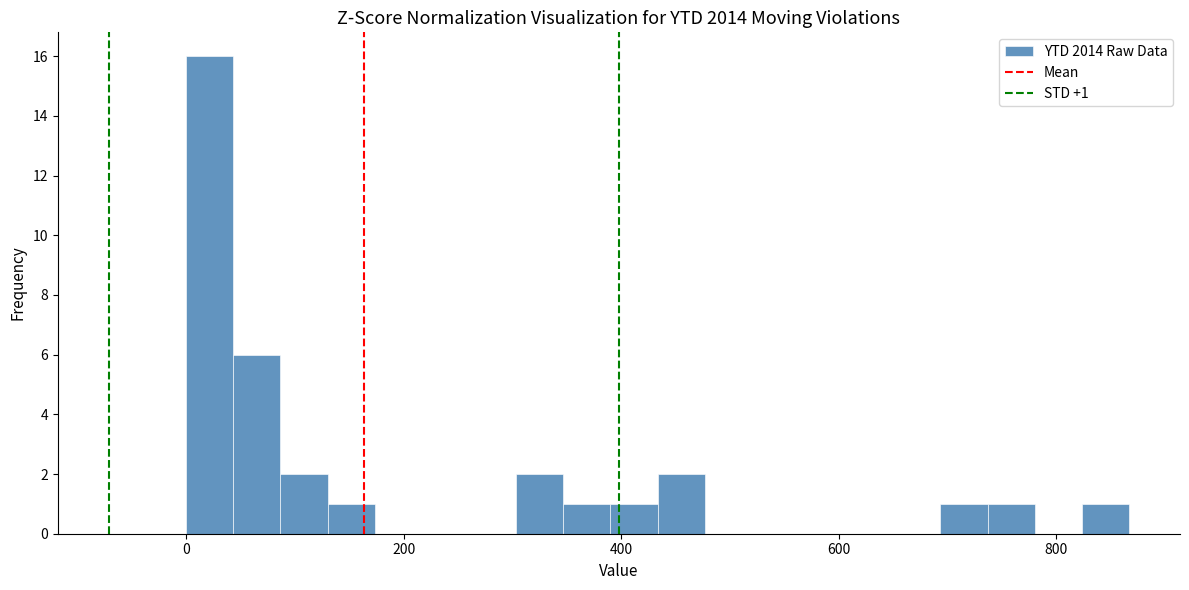

Around what value on the x-axis is the tallest bar? Give the approximate position of its centre, as read against the axis.

20